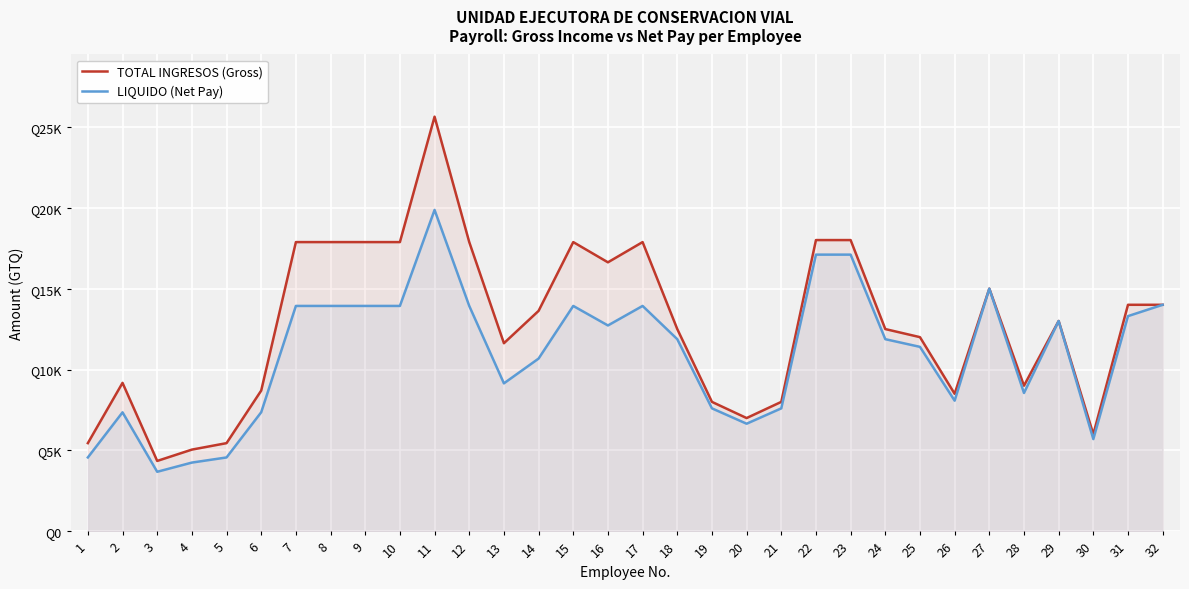

Rank the categories by LIQUIDO (Net Pay) value from highest to lowest.

11, 22, 23, 27, 32, 7, 8, 9, 10, 12, 15, 17, 31, 29, 16, 18, 24, 25, 14, 13, 28, 26, 19, 21, 6, 2, 20, 30, 1, 5, 4, 3